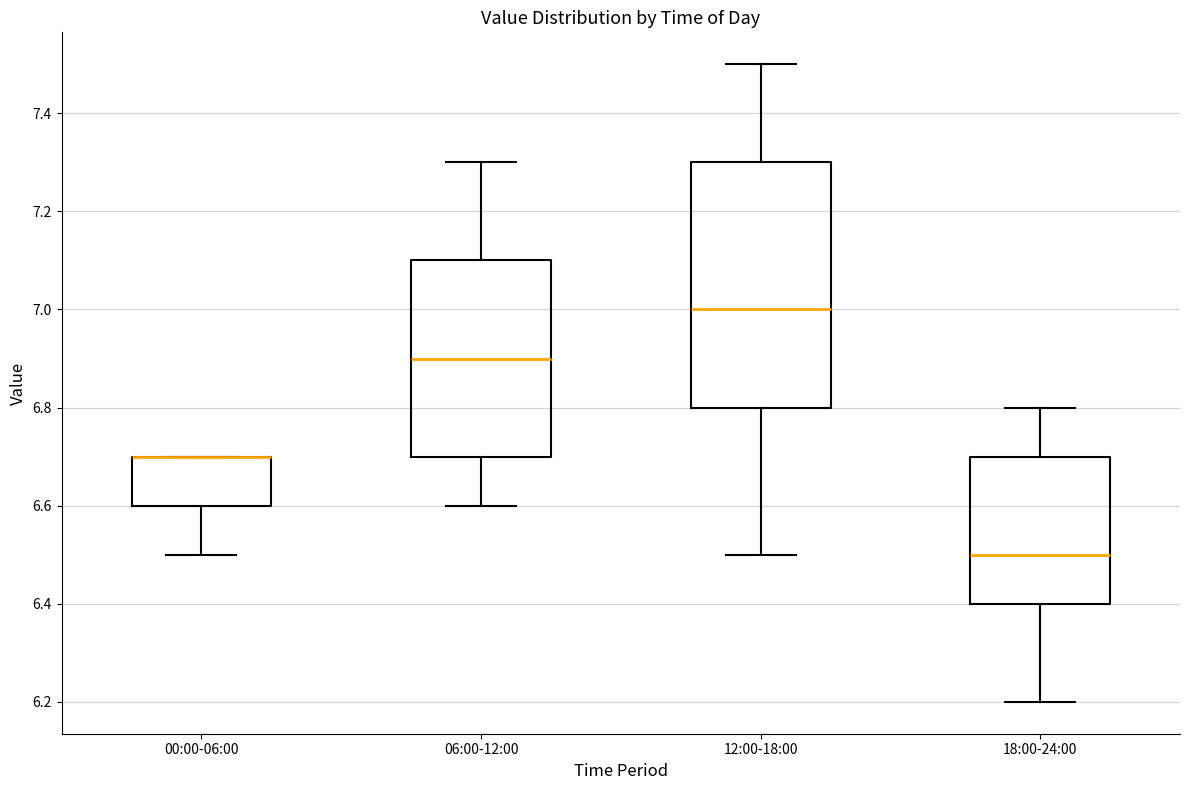

Reading left to right, read every box against the y-axis: the position of its median line, the range the box covers, and the ends of its whiskers. The values are not printed on the chart, so give them approximately, as read against the axis.

00:00-06:00: median 6.7 (drawn on the box's upper edge), box 6.6 to 6.7, whiskers 6.5 to 6.7
06:00-12:00: median 6.9, box 6.7 to 7.1, whiskers 6.6 to 7.3
12:00-18:00: median 7.0, box 6.8 to 7.3, whiskers 6.5 to 7.5
18:00-24:00: median 6.5, box 6.4 to 6.7, whiskers 6.2 to 6.8